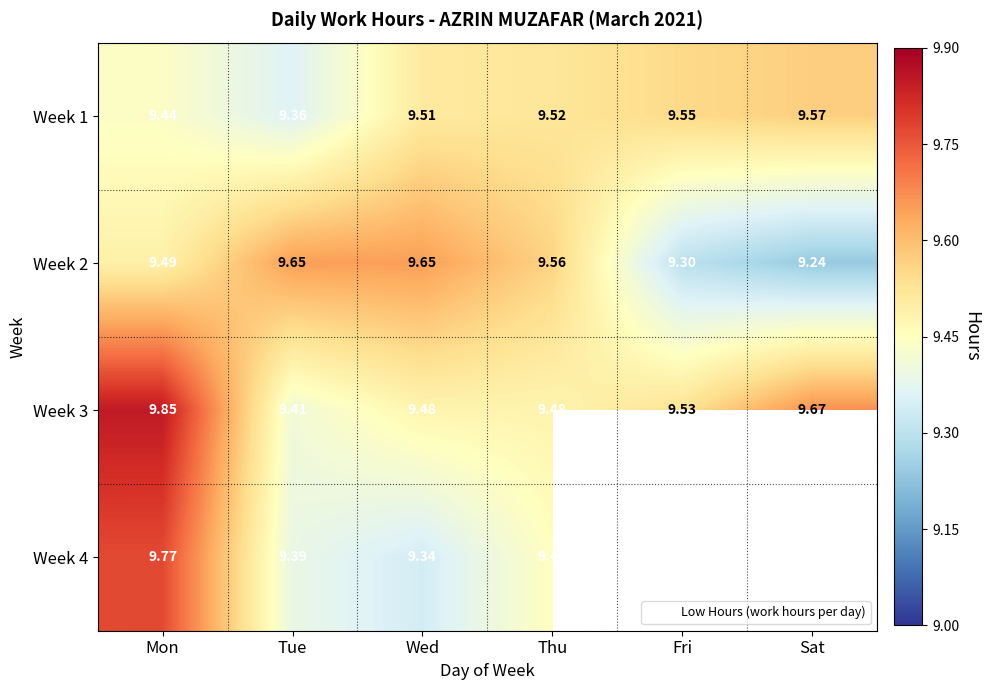

At how many categories does at least one series exceed 9?

6